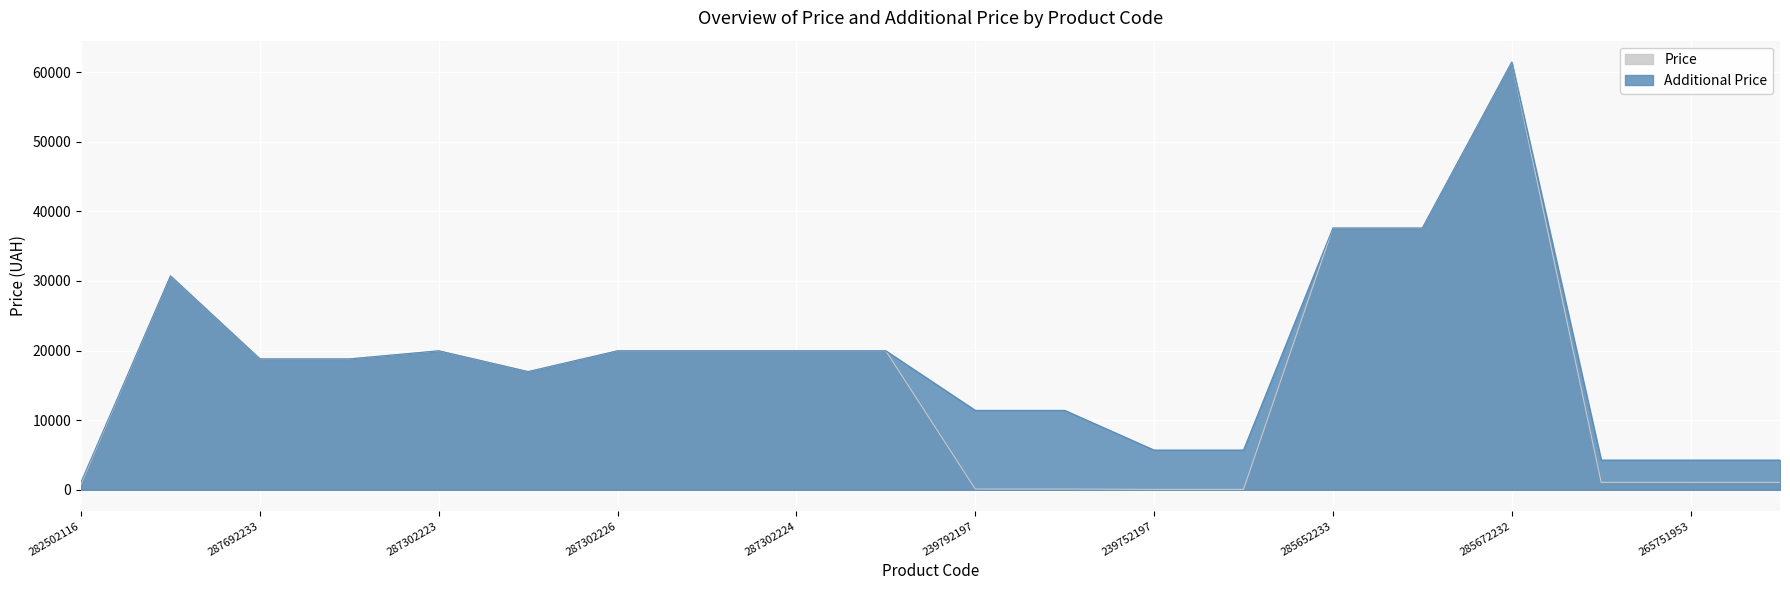

What is the sum of the Price values at 287292222 and 285672232?

78410.6